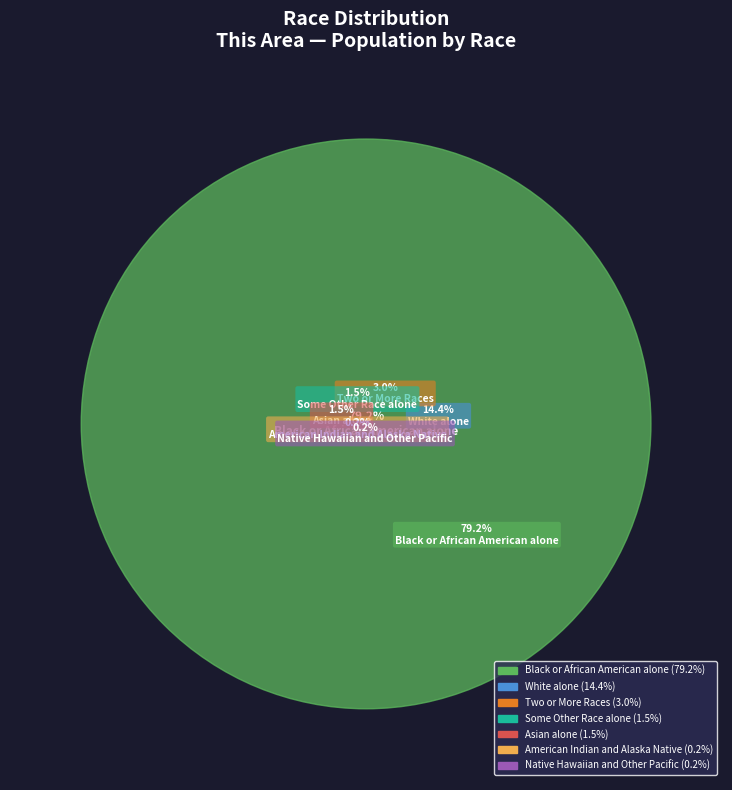

Which slice is the largest?

Black or African American alone